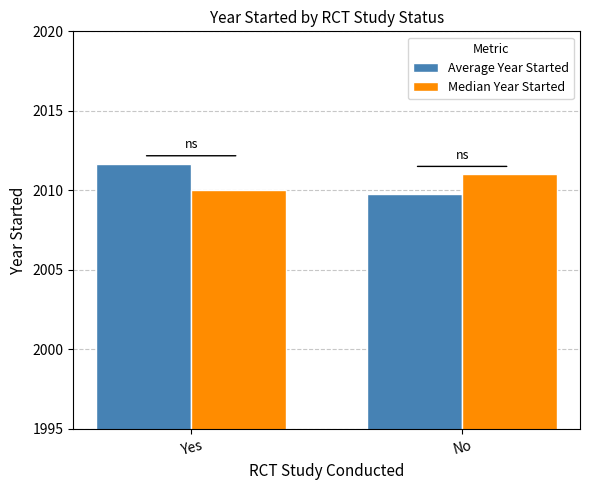

Count the number of data series in this chart.

2